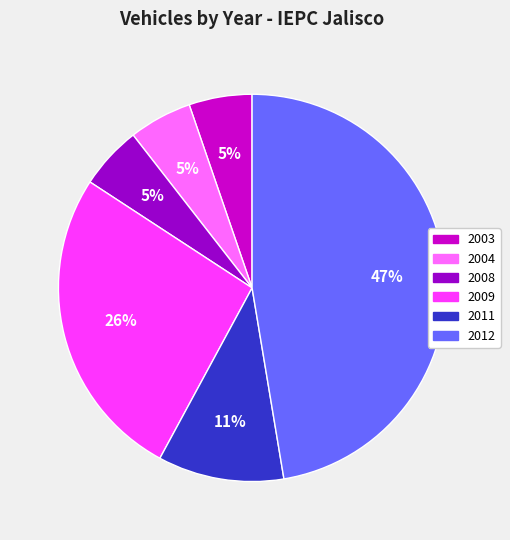

To the nearest percent, what is the average slice percentage?

17%